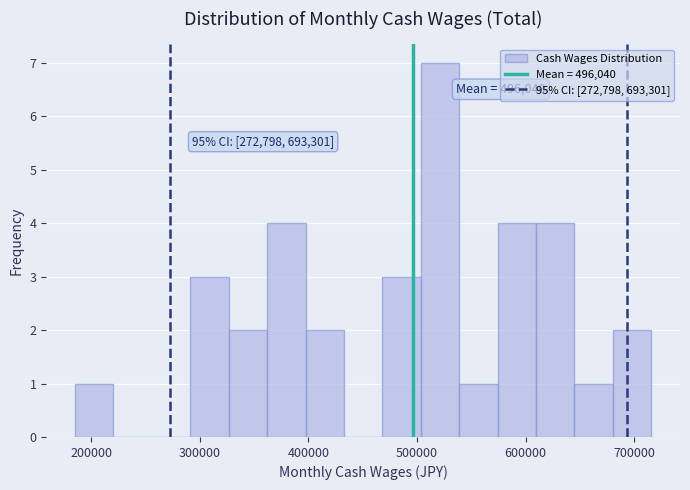

Read against the x-axis, roughly where is the centre of the tallest bar?

520000